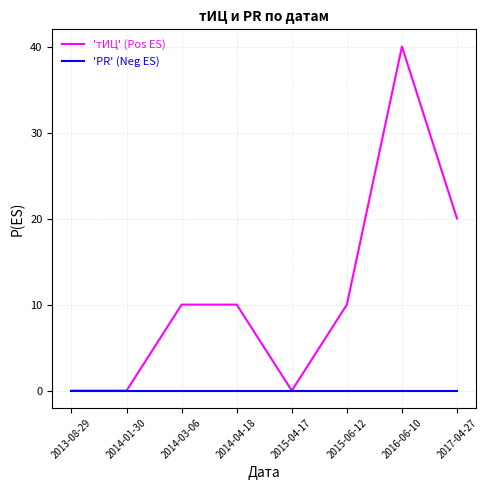

What is the total value across all series at 2016-06-10?

40